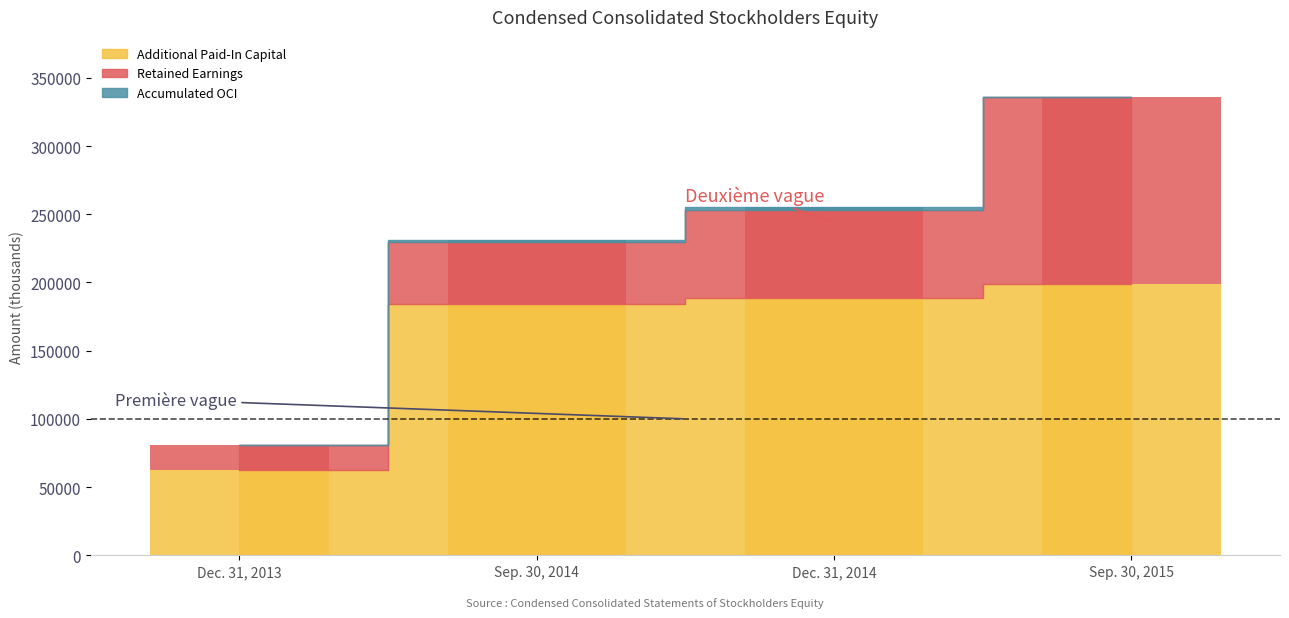

Between Dec. 31, 2013 and Dec. 31, 2014, which series saw the biggest shift?

Additional Paid-In Capital